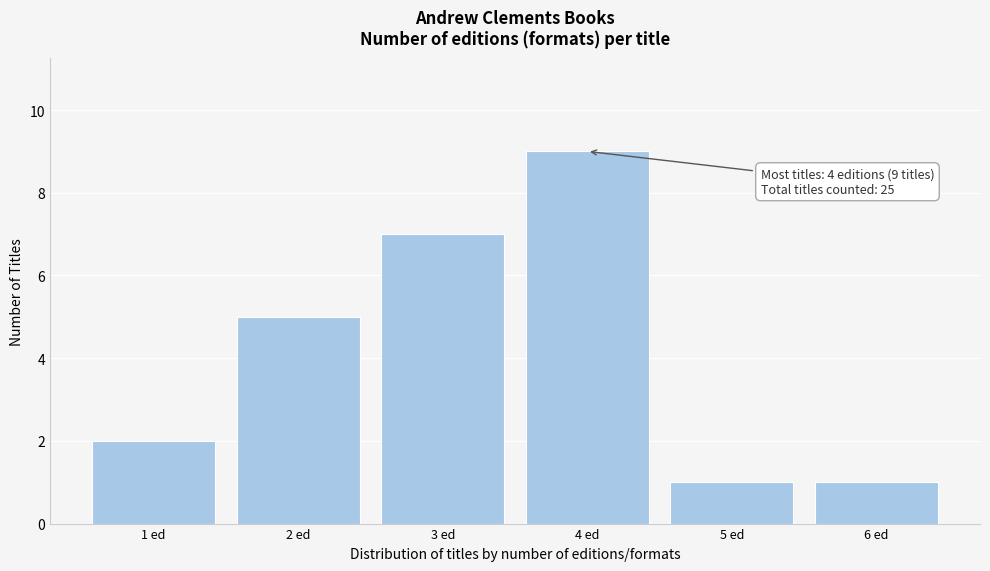

Reading left to right, list all the values displayed in this chart.

2	5	7	9	1	1